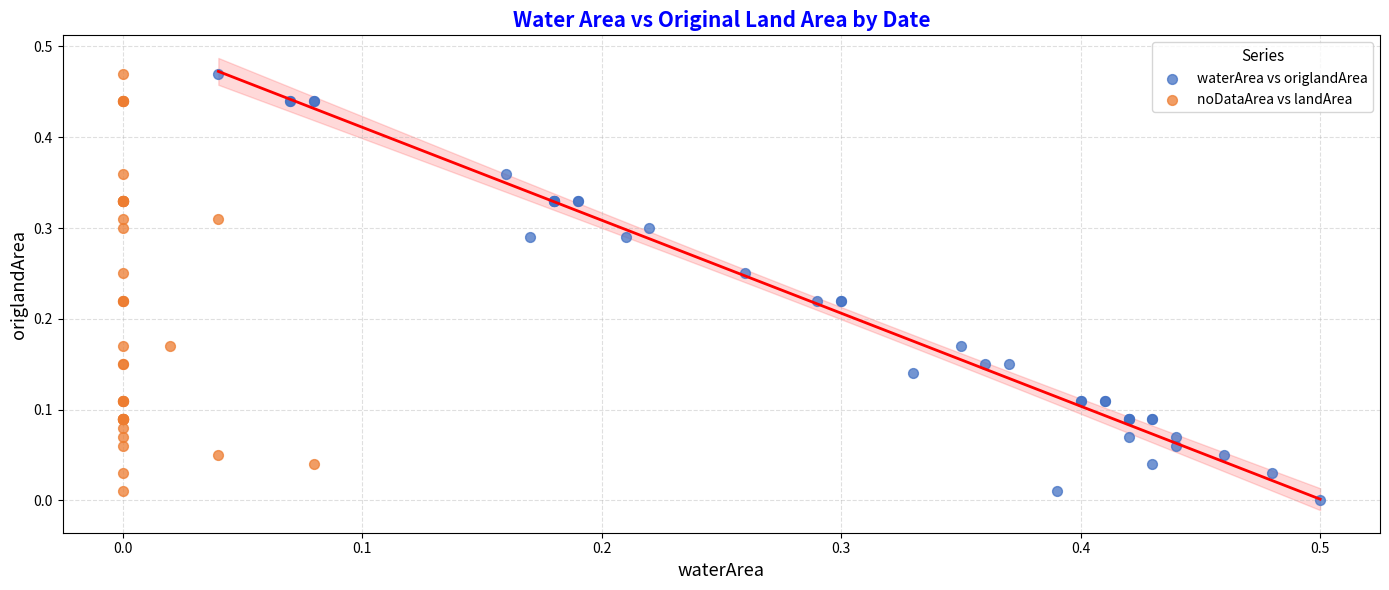

Which series has the widest spread of Y values?

waterArea vs origlandArea